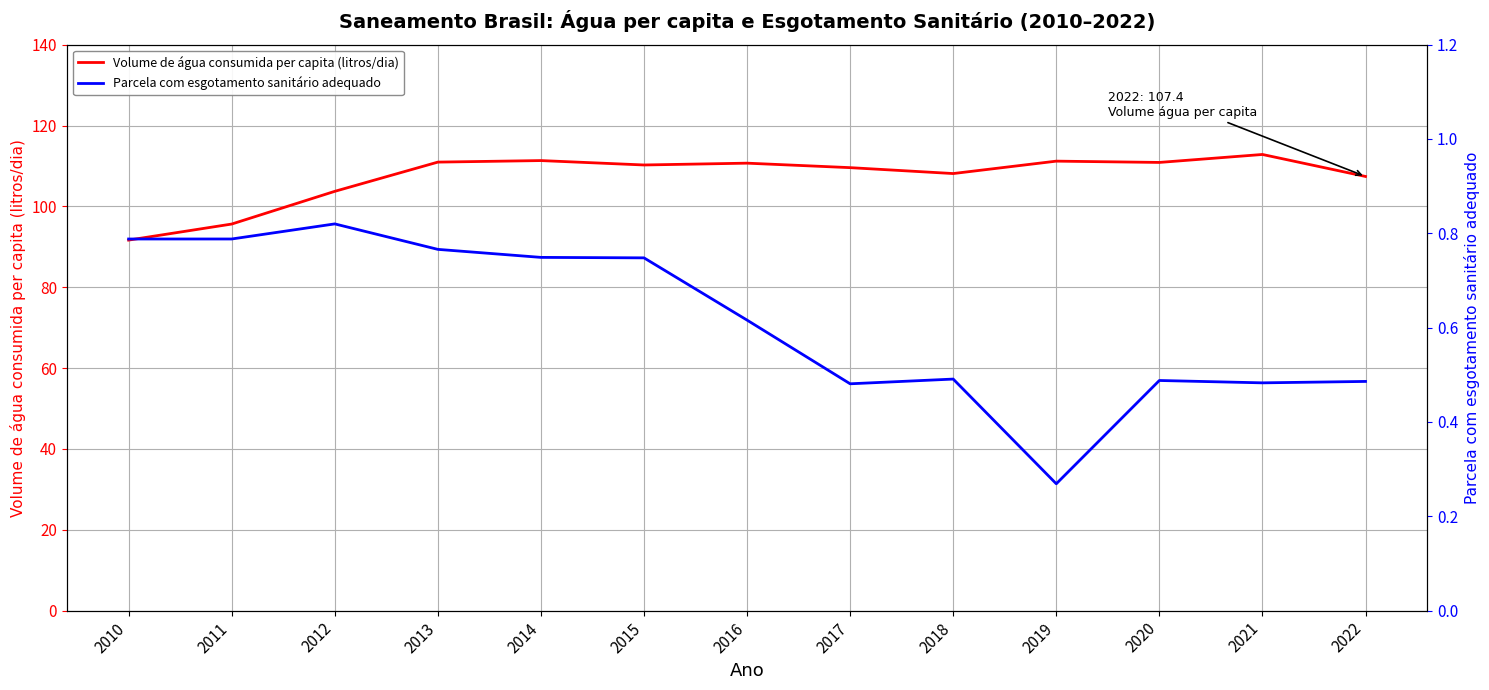

At which category is the sum across all series the highest?

2021